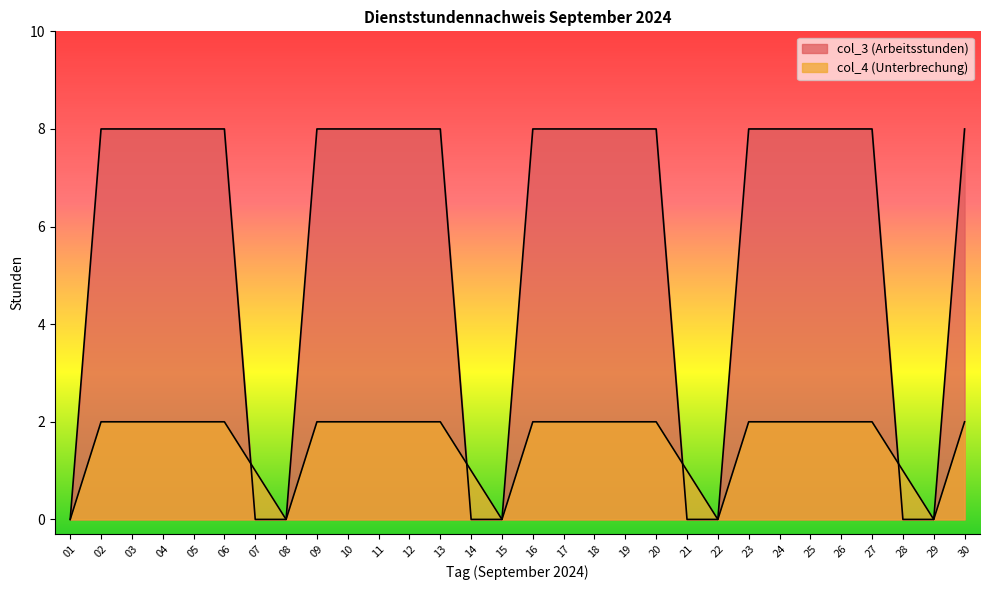

True or false: col_3 (Arbeitsstunden) has a value of 8 at 17.

True